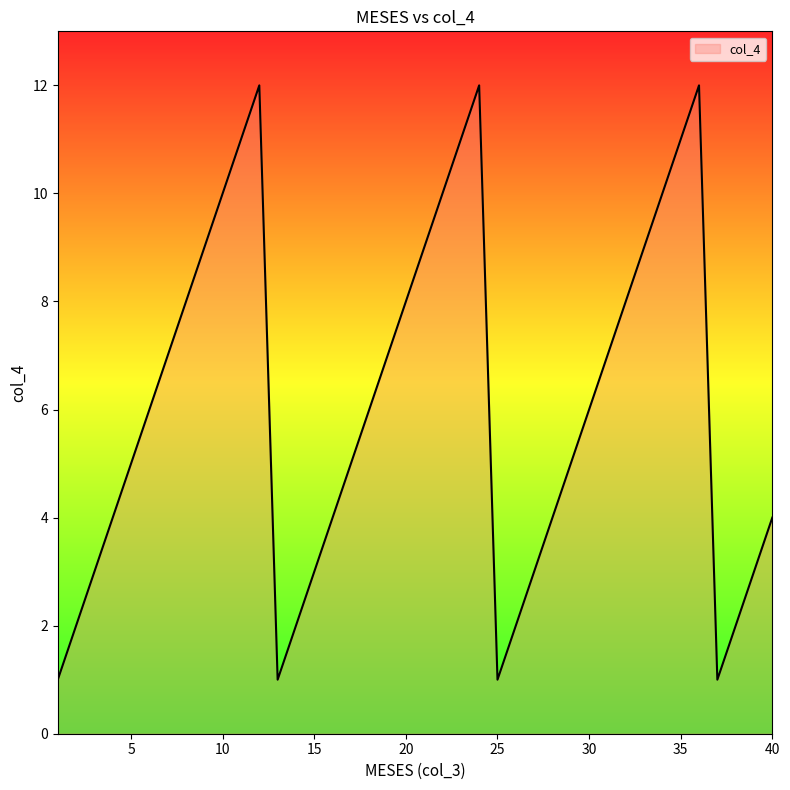

What is the maximum value shown in the chart?

12